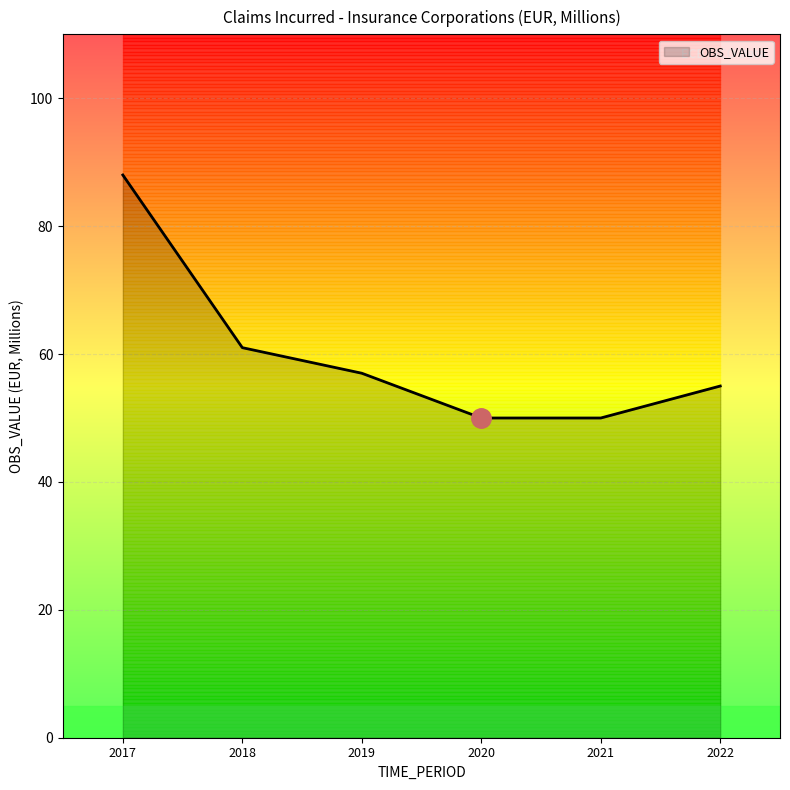

What is the greatest value displayed?

88